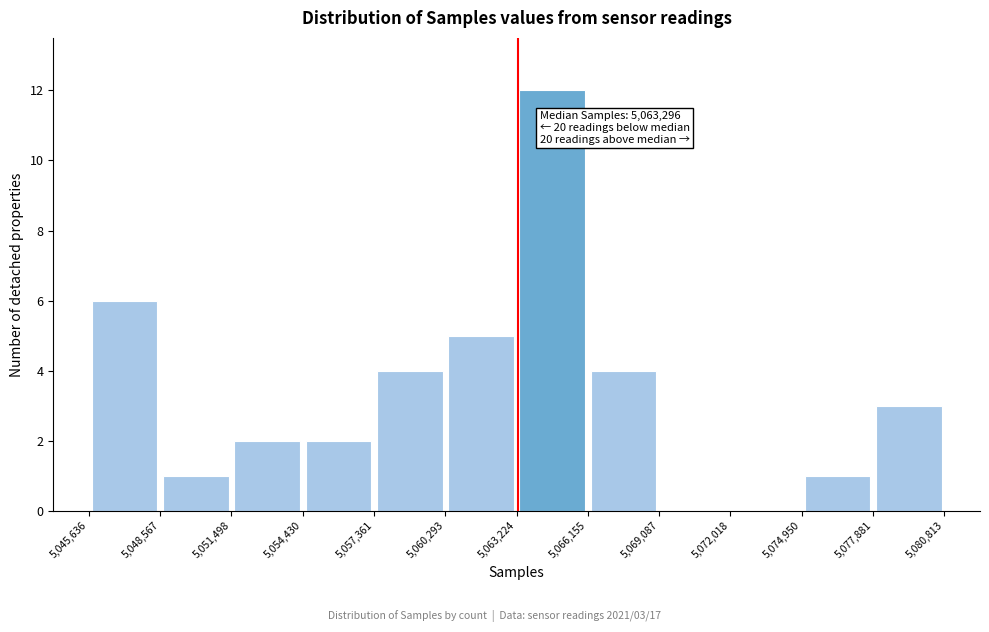

Over which range of the x-axis is the bar tallest?

5,063,224 to 5,066,155